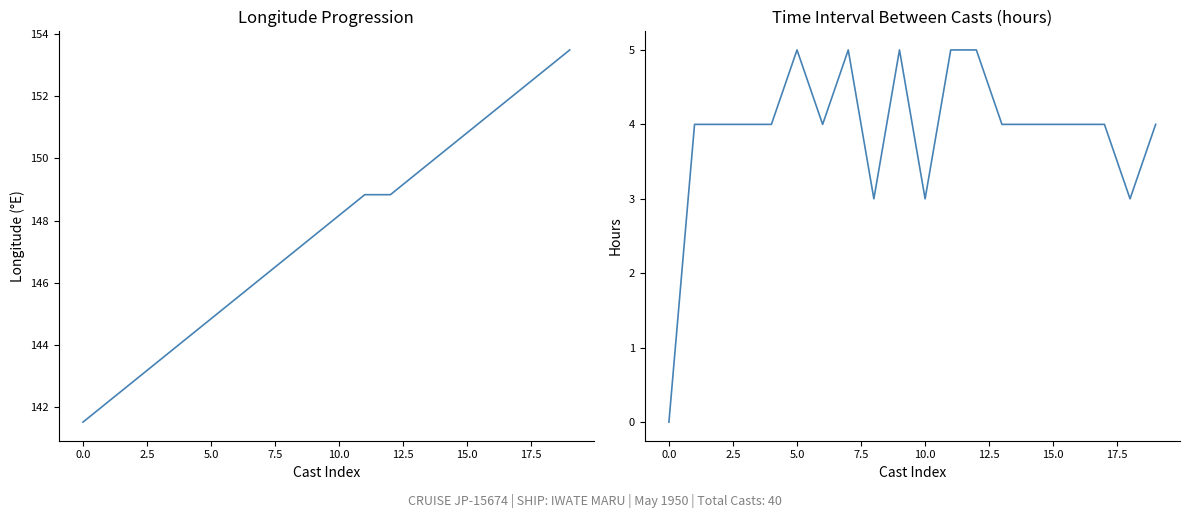

Does the chart have visible grid lines?

No